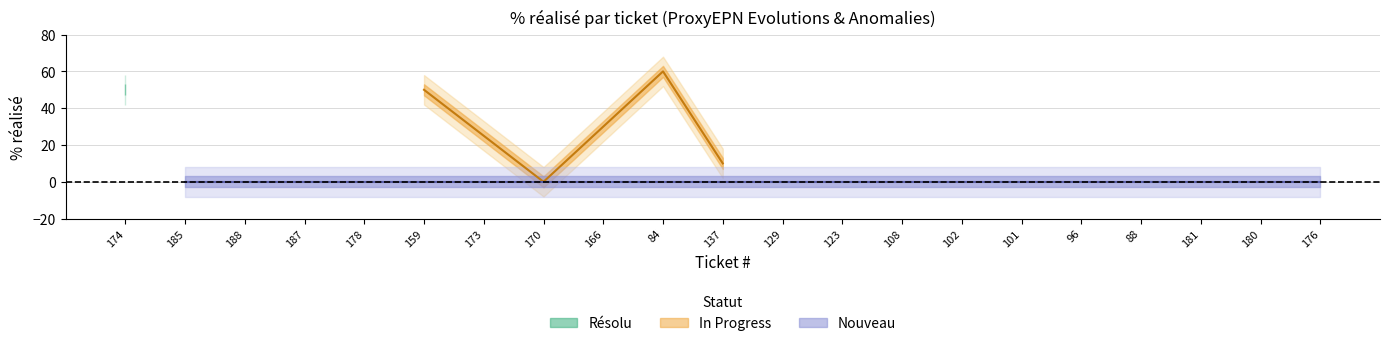

The In Progress series shows 41 at 176. True or false?

False